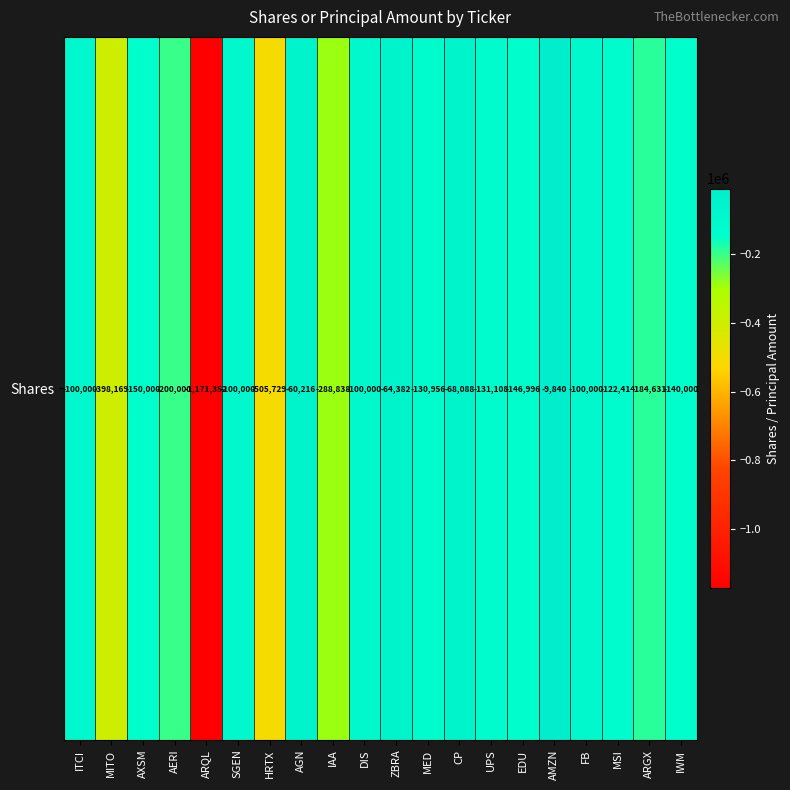

At which label does the data first exceed -130956?

ITCI